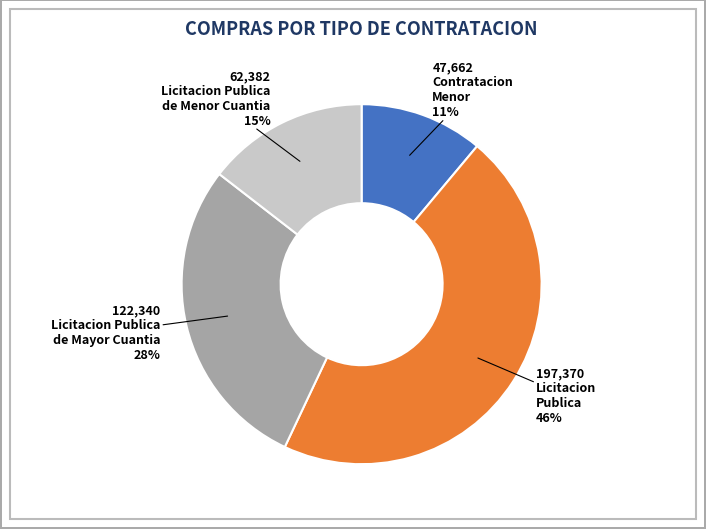

Is there any slice that represents more than half of the pie?

No